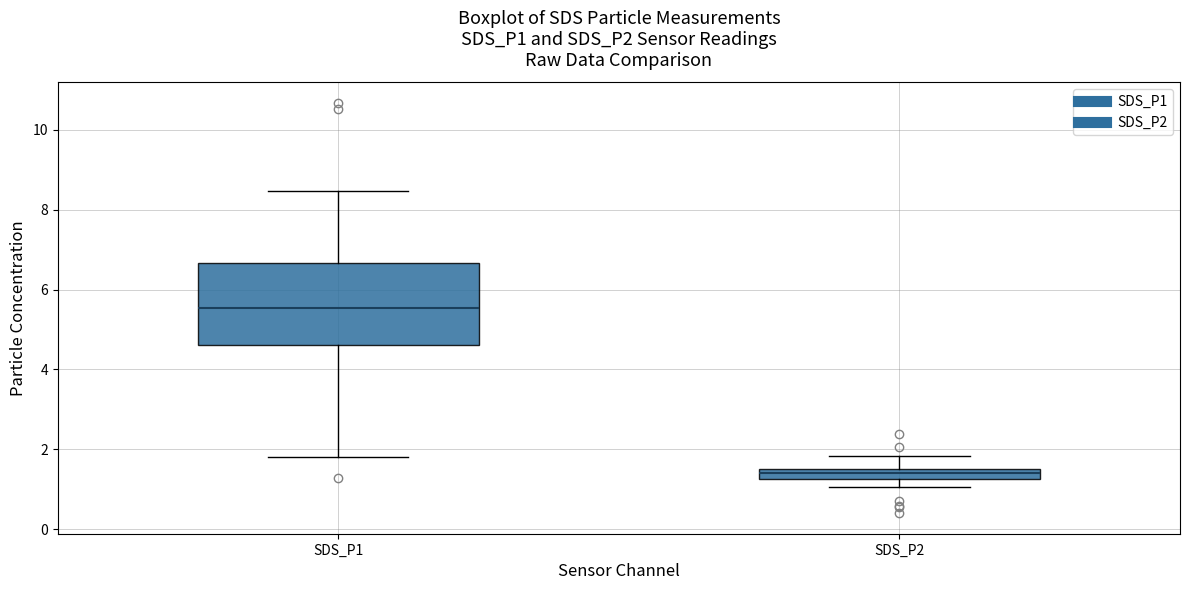

Where does the lower whisker of the box for SDS_P2 end on the y-axis? The values are not printed on the chart, so give them approximately, as read against the axis.

1.0